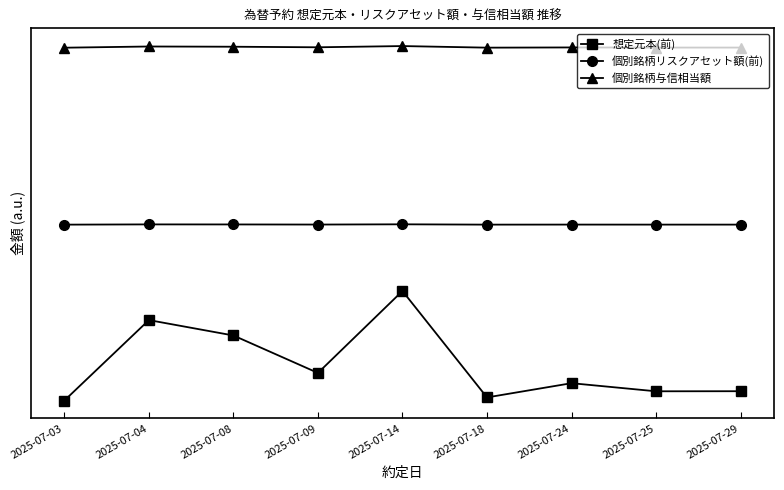

True or false: 想定元本(前) and 個別銘柄与信相当額 cross at least once.

False